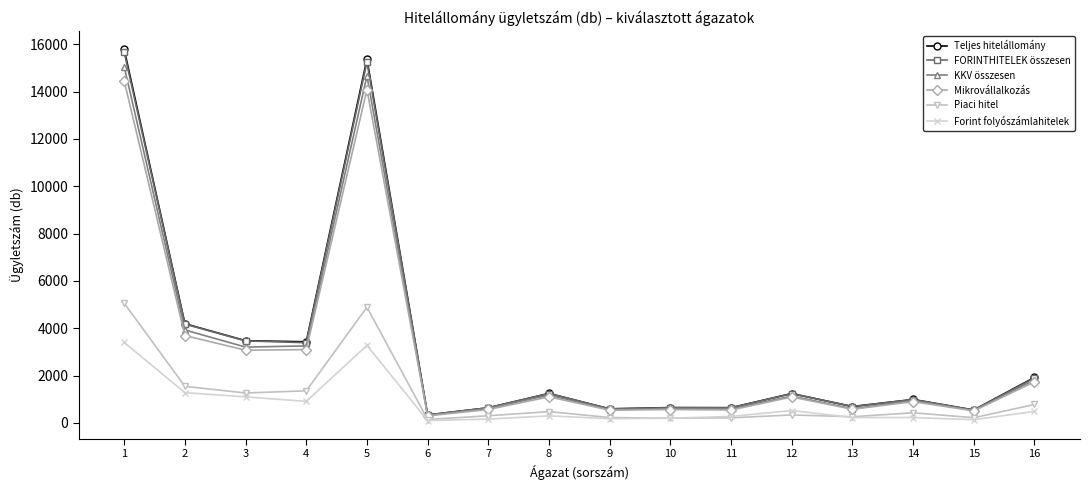

The value of Piaci hitel at 1 is 6620. True or false?

False